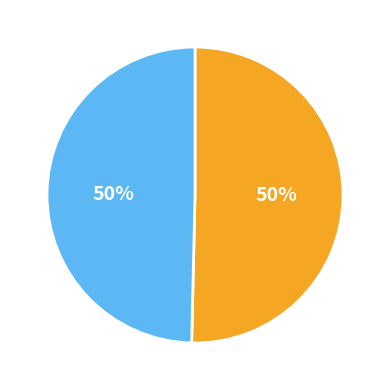

To the nearest percent, what is the average slice percentage?

50%